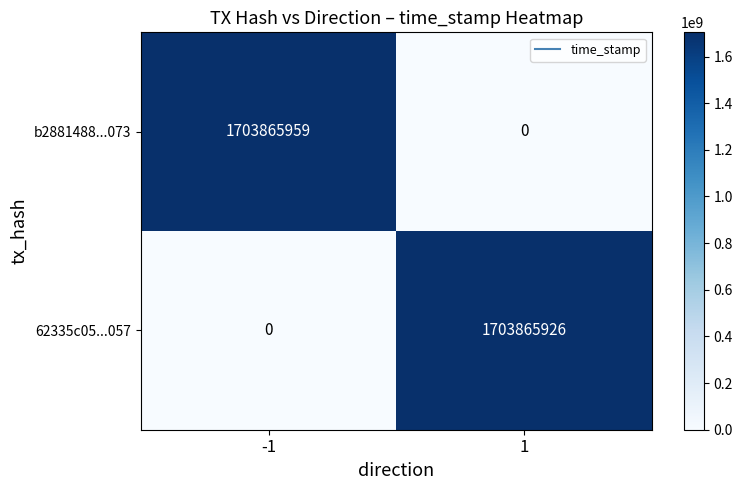

List the series in order of their overall mean, lowest first.

62335c05...057, b2881488...073